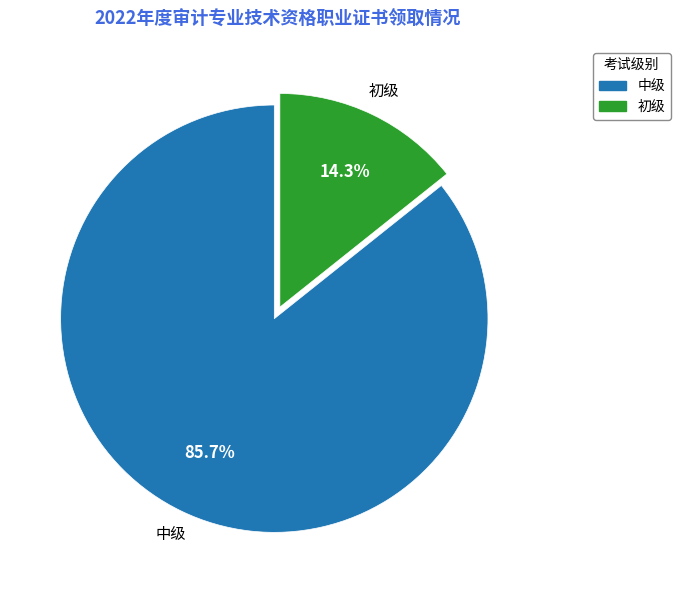

How much of the chart is everything except 中级?

14.3%